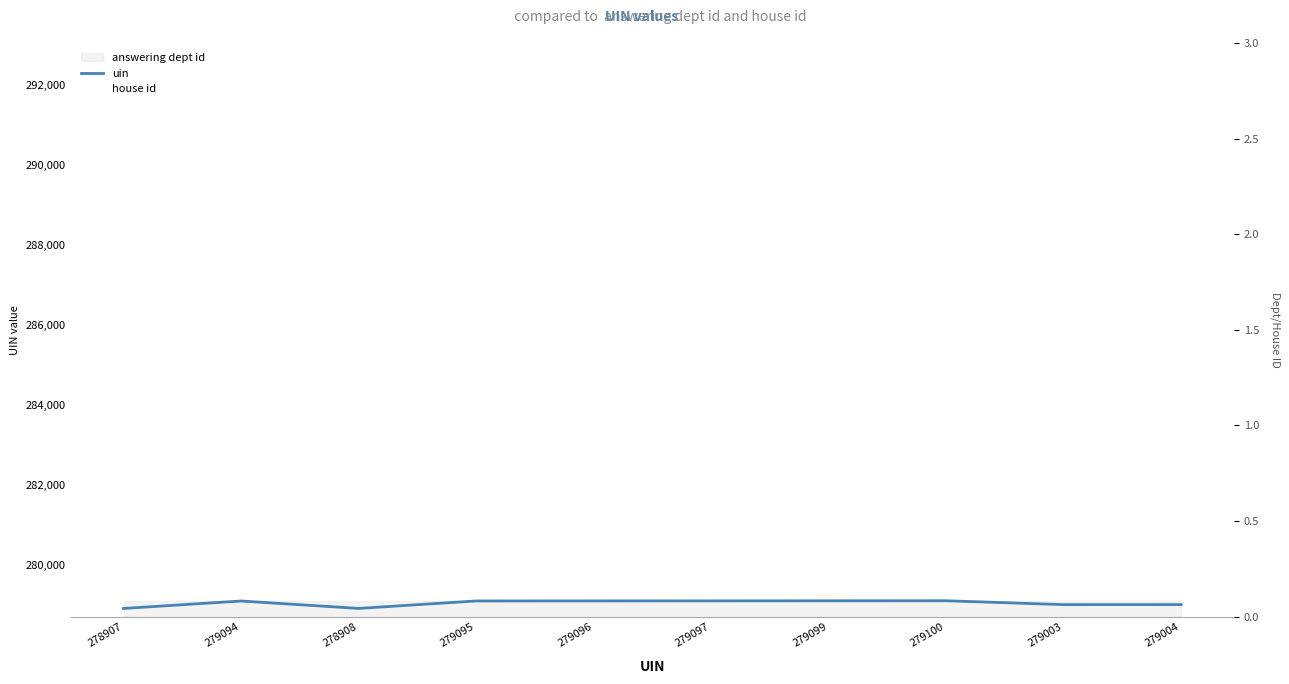

Reading left to right, what are all the values shown in this chart?

uin: 278907=278907	279094=279094	278908=278908	279095=279095	279096=279096	279097=279097	279099=279099	279100=279100	279003=279003	279004=279004
house id: 278907=1	279094=1	278908=1	279095=1	279096=1	279097=1	279099=1	279100=1	279003=1	279004=1